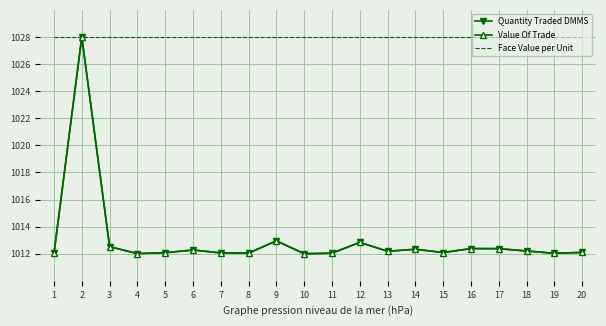

Reading right to left, what are all the values shown in this chart?

Quantity Traded DMMS: 1012.1	1012.0	1012.2	1012.4	1012.4	1012.1	1012.3	1012.2	1012.8	1012.0	1012.0	1013.0	1012.0	1012.1	1012.3	1012.1	1012.0	1012.5	1028.0	1012.0
Value Of Trade: 1012.1	1012.0	1012.2	1012.4	1012.4	1012.1	1012.3	1012.2	1012.8	1012.0	1012.0	1013.0	1012.0	1012.1	1012.3	1012.1	1012.0	1012.5	1028.0	1012.0
Face Value per Unit: 1028.0	1028.0	1028.0	1028.0	1028.0	1028.0	1028.0	1028.0	1028.0	1028.0	1028.0	1028.0	1028.0	1028.0	1028.0	1028.0	1028.0	1028.0	1028.0	1028.0